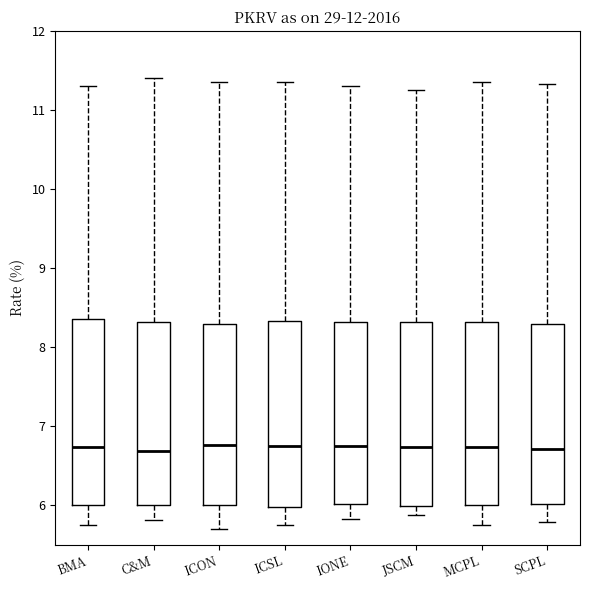

Reading left to right, transcribe this box plot: for each box, give where its median line is, the range the box spans, and where its two whiskers end, as read against the y-axis. The values are not printed on the chart, so give them approximately, as read against the axis.

BMA: median 6.7, box 6.0 to 8.4, whiskers 5.8 to 11.3
C&M: median 6.7, box 6.0 to 8.3, whiskers 5.8 to 11.4
ICON: median 6.8, box 6.0 to 8.3, whiskers 5.7 to 11.4
ICSL: median 6.8, box 6.0 to 8.3, whiskers 5.8 to 11.4
IONE: median 6.8, box 6.0 to 8.3, whiskers 5.8 to 11.3
JSCM: median 6.7, box 6.0 to 8.3, whiskers 5.9 to 11.3
MCPL: median 6.7, box 6.0 to 8.3, whiskers 5.8 to 11.4
SCPL: median 6.7, box 6.0 to 8.3, whiskers 5.8 to 11.3